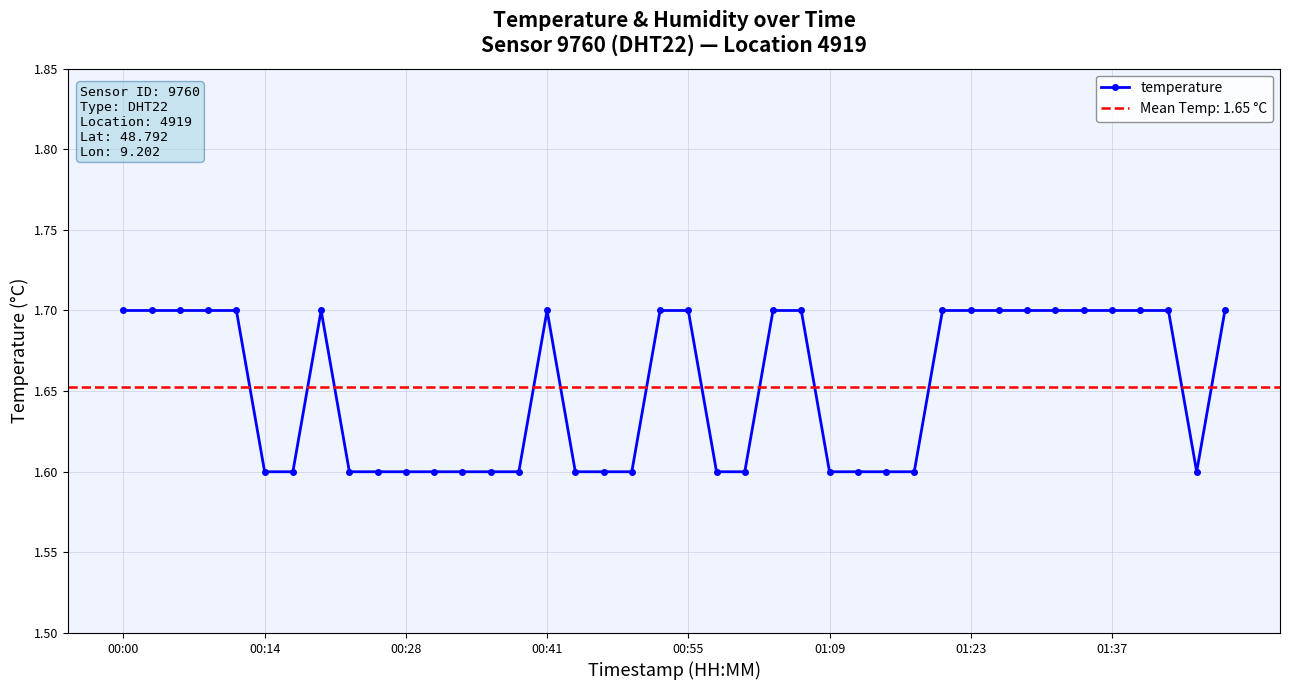

True or false: temperature has a value of 0.7 at 01:23.

False